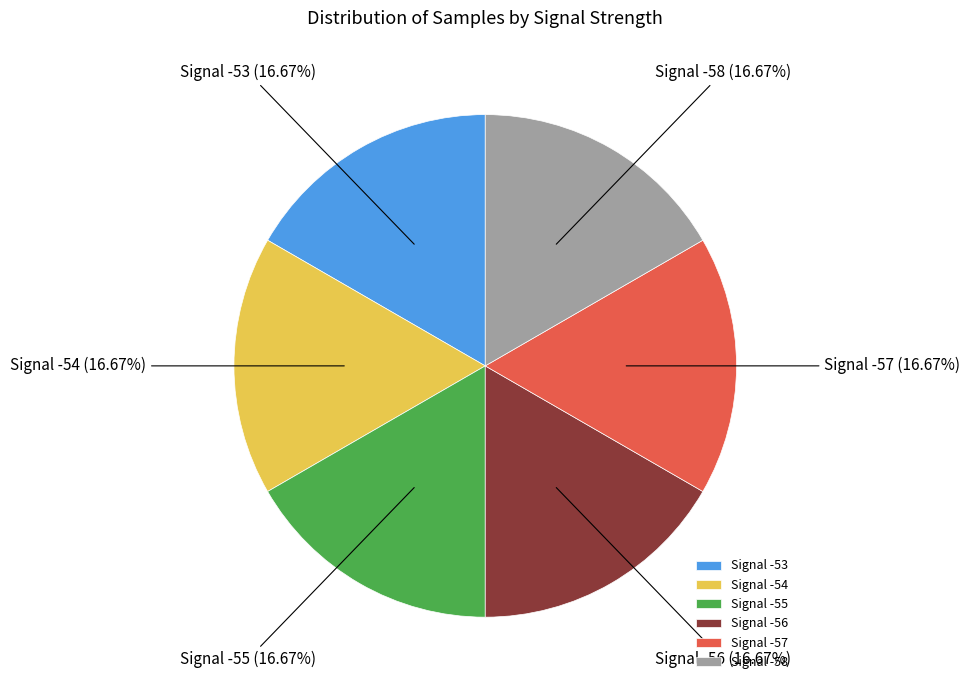

Approximately how many times larger is the value at Signal -55 compared to Signal -57?

1.0